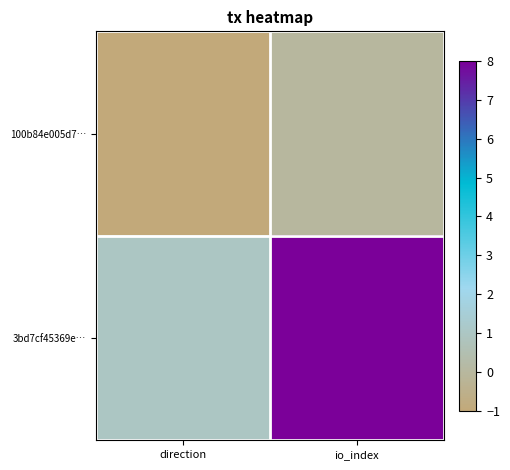

Which category has the lowest value across all series?

direction